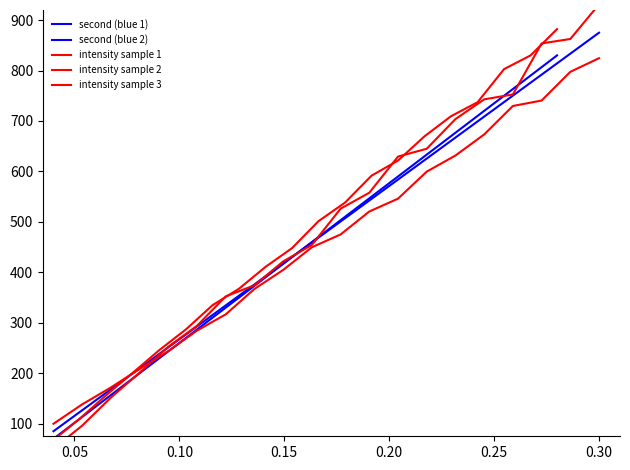

Is this an area chart (filled region under the line)?

No